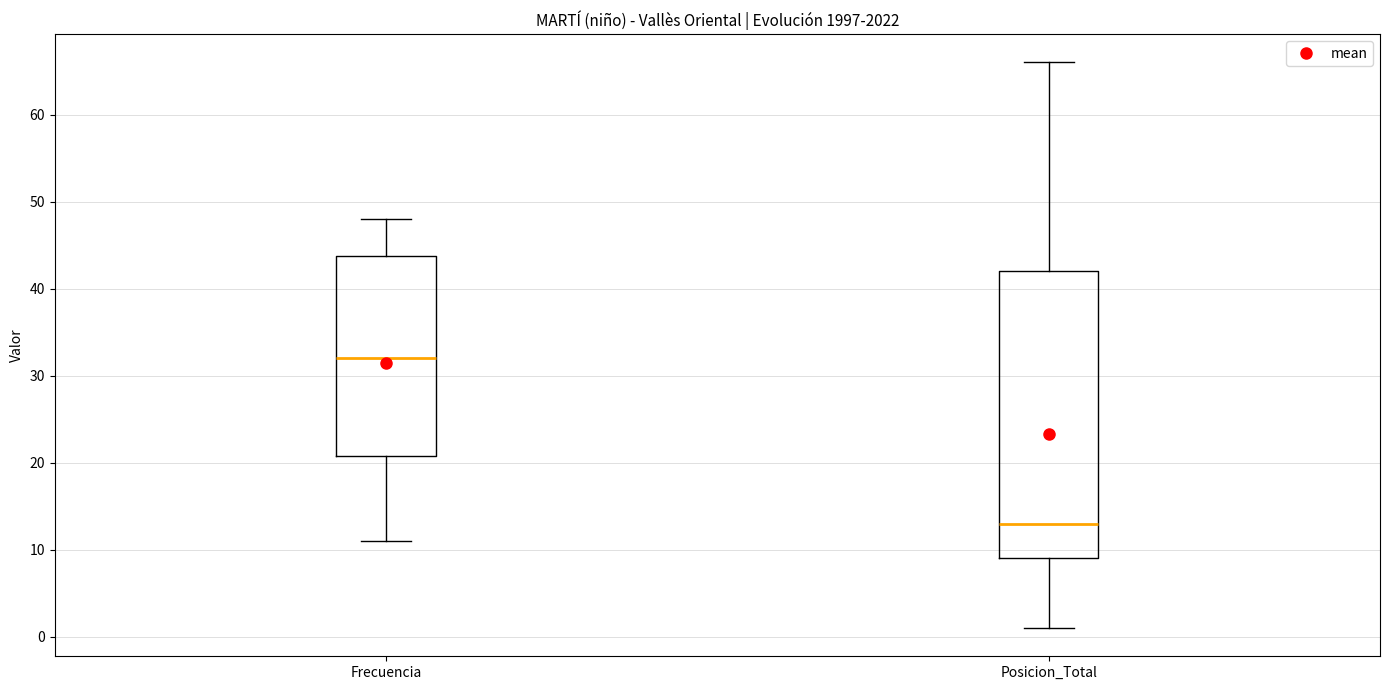

Which box has the highest median line?

Frecuencia